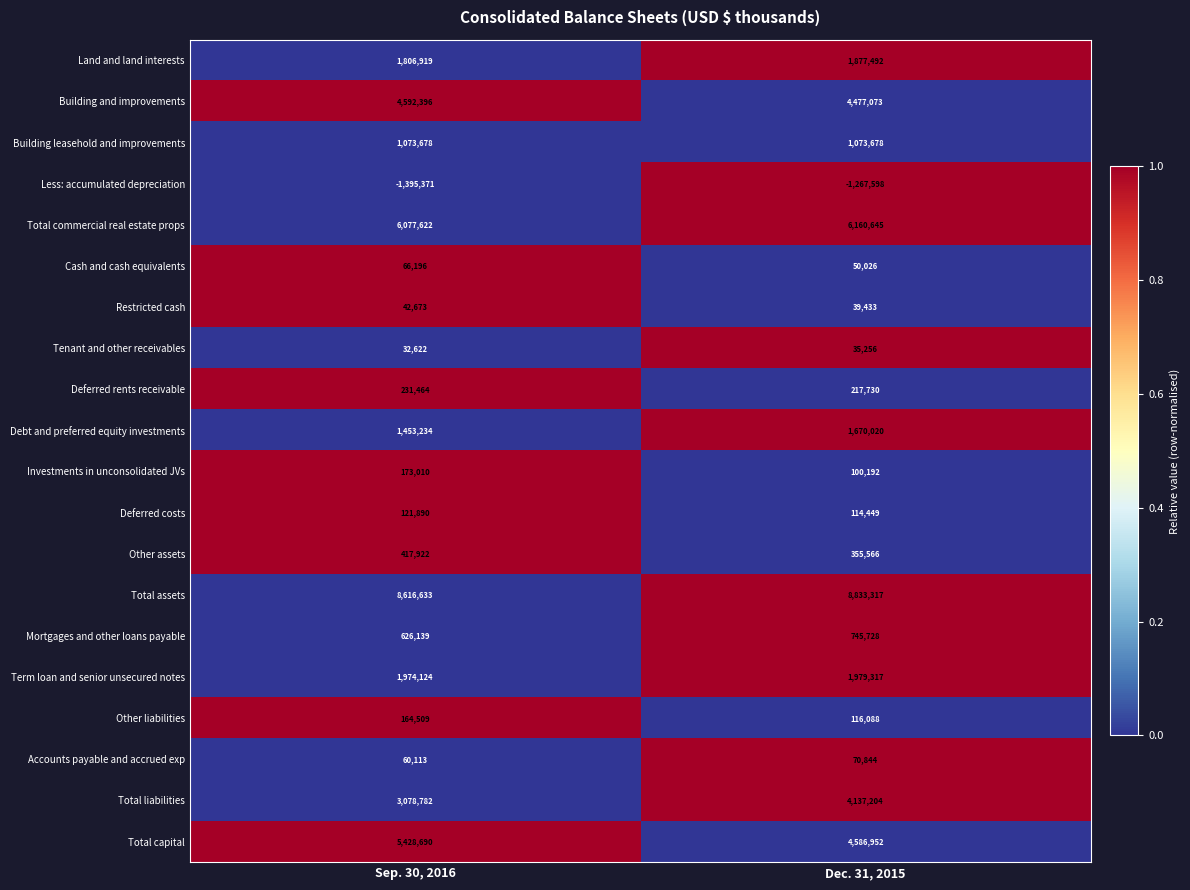

Read the Cash and cash equivalents value at Sep. 30, 2016, to the nearest 100.

66200